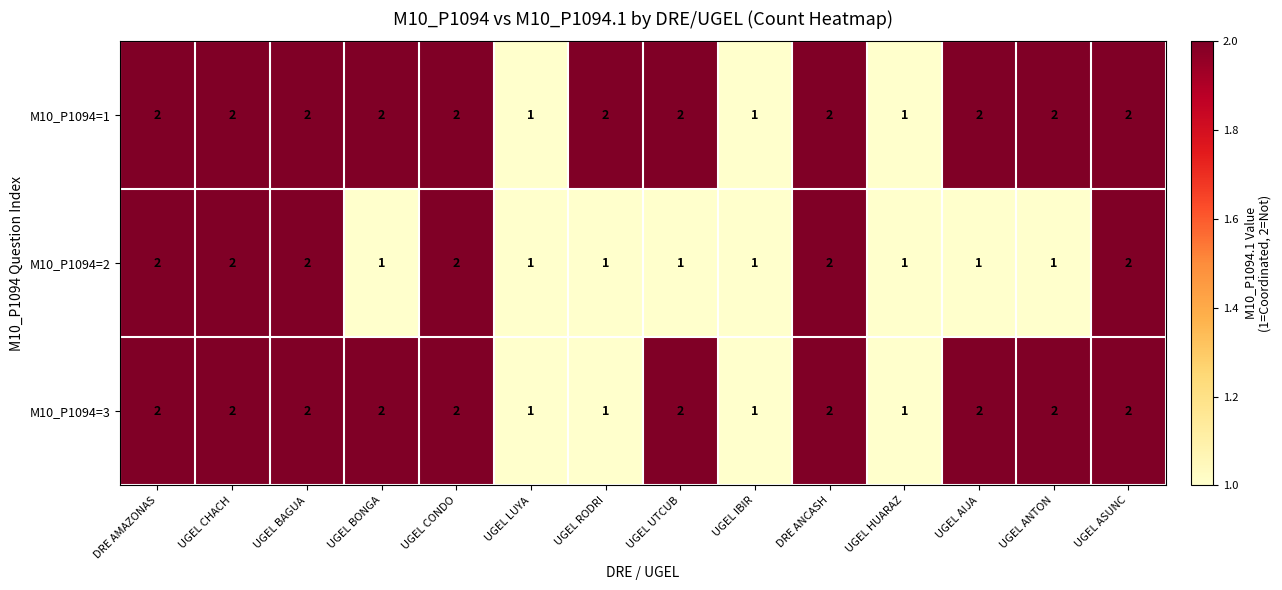

What is the sum of the M10_P1094=1 values at DRE ANCASH and UGEL HUARAZ?

3